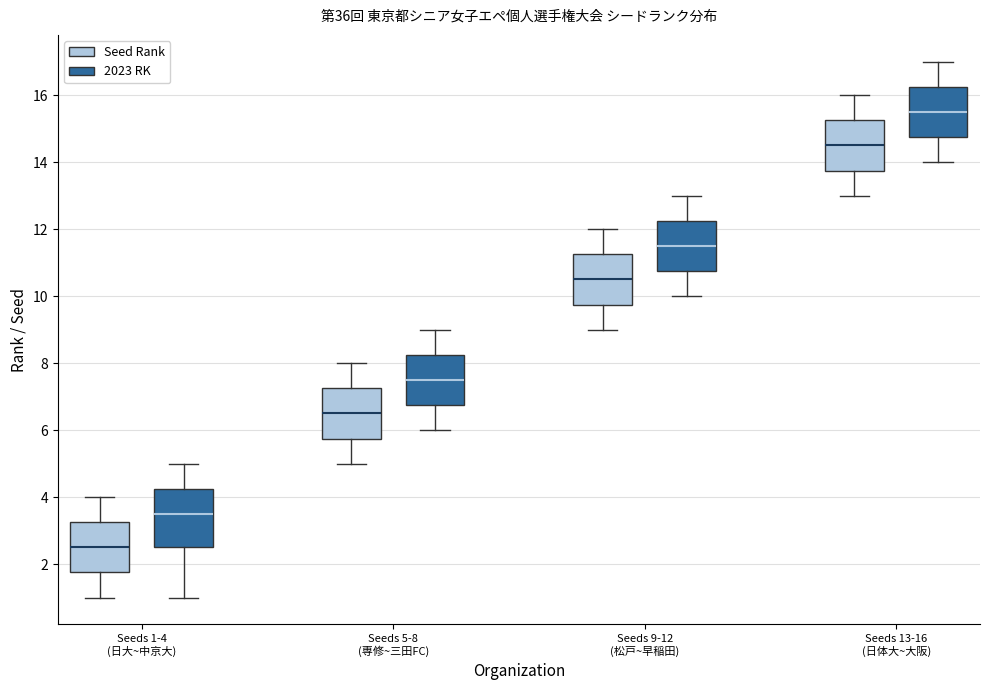

Which box's median line is the lowest?

Seeds 1-4 (日大~中京大) (Seed Rank)